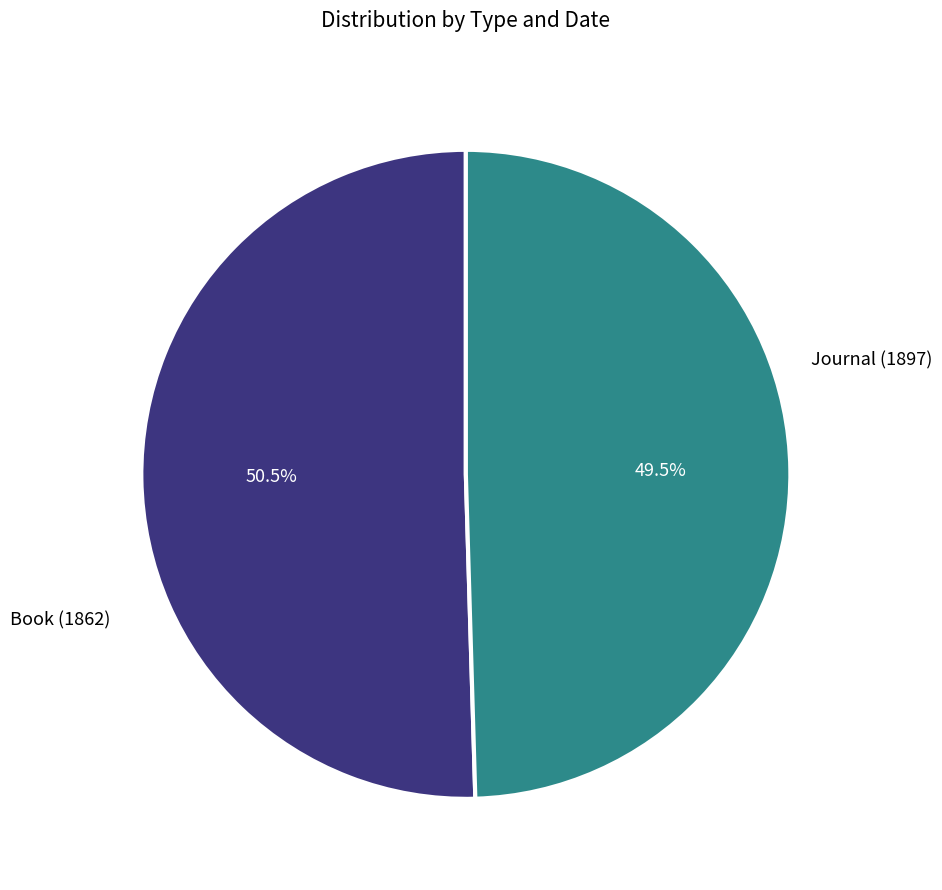

Does any single category account for the majority?

Yes